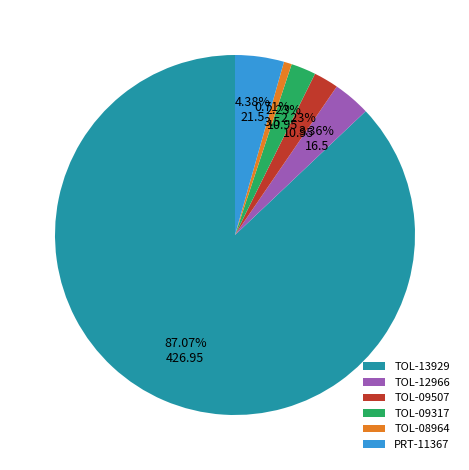

Which category has the smallest portion of the pie?

TOL-08964